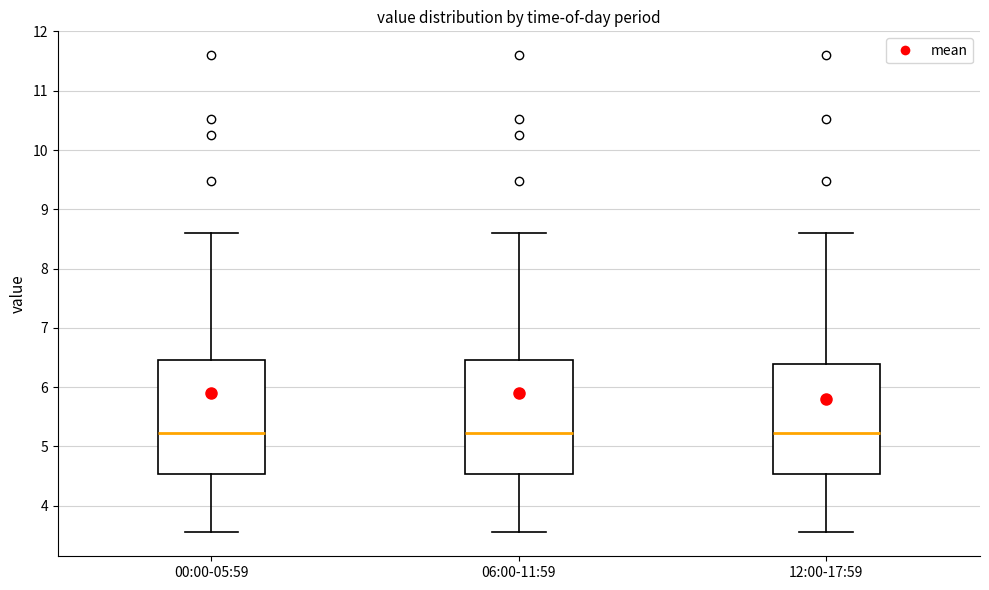

Where is the lower edge of the box for 12:00-17:59 on the y-axis? The values are not printed on the chart, so give them approximately, as read against the axis.

4.5